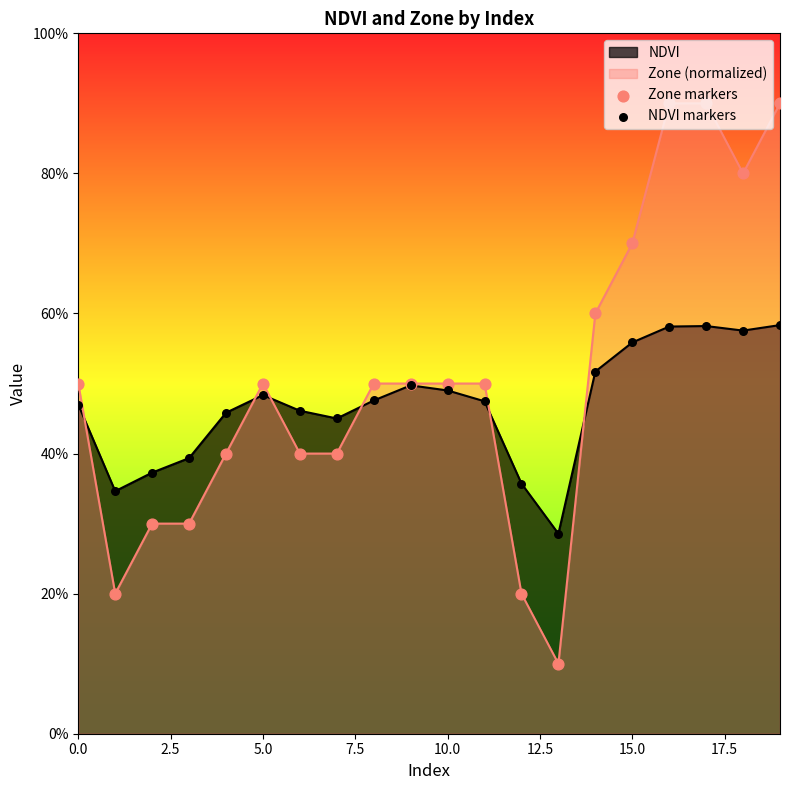

Which series reaches the minimum Y coordinate?

Zone markers